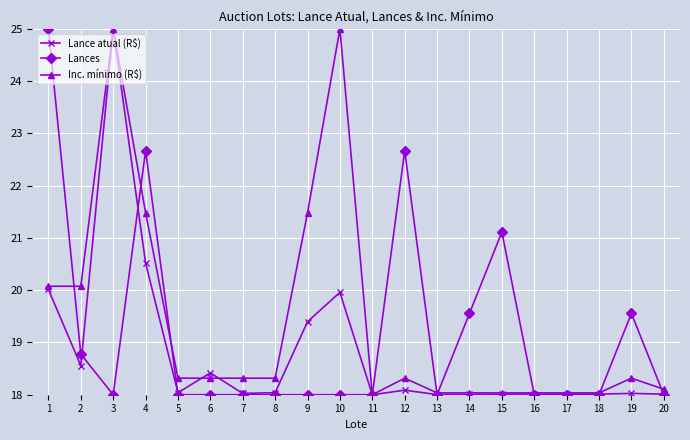

Count the number of categories in the chart.

20